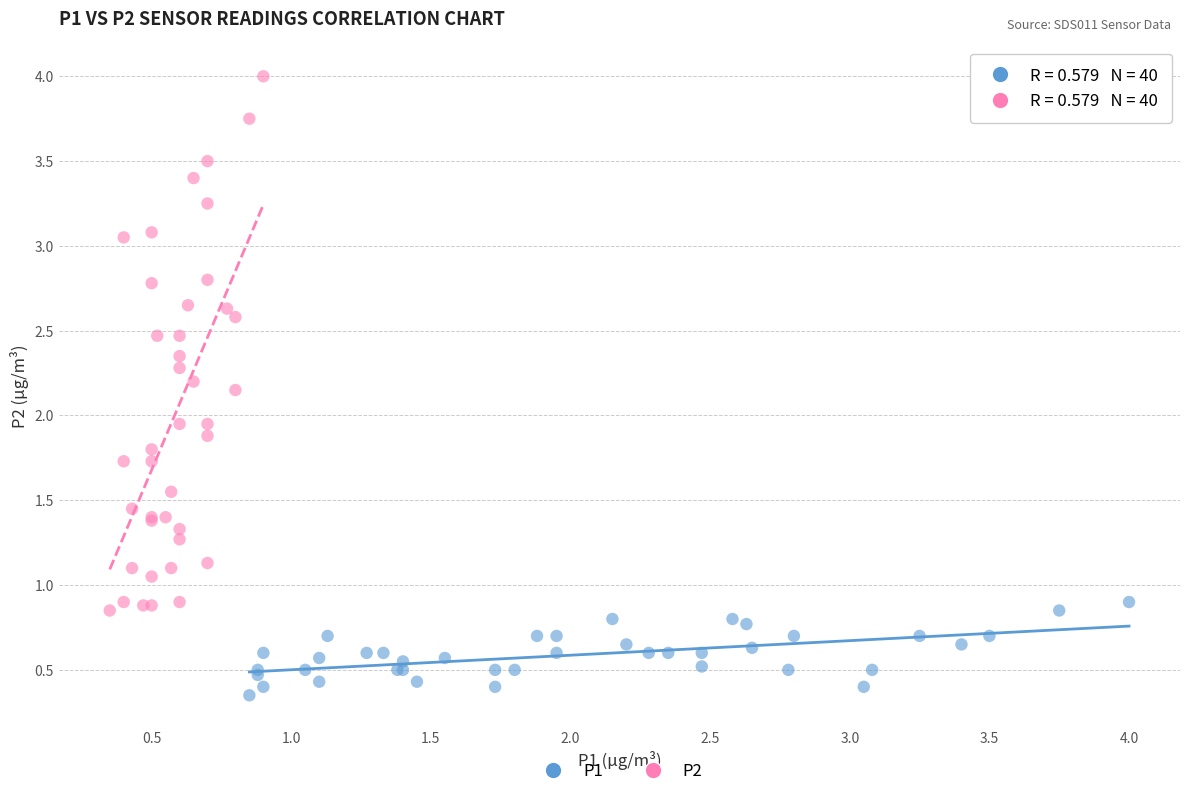

What are all the series names shown in the legend?

P1, P2